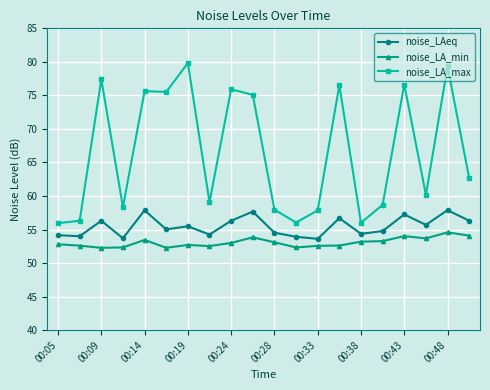

How many data points in noise_LA_max are above 62?

10